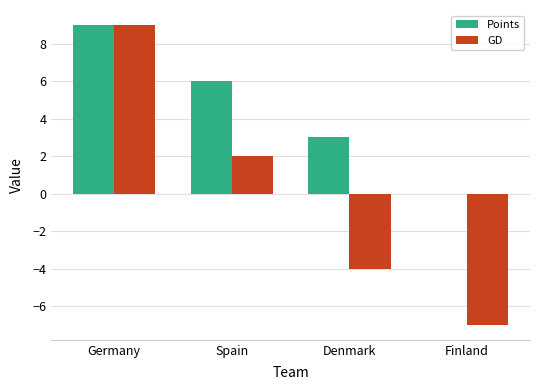

Are the bars horizontal?

No